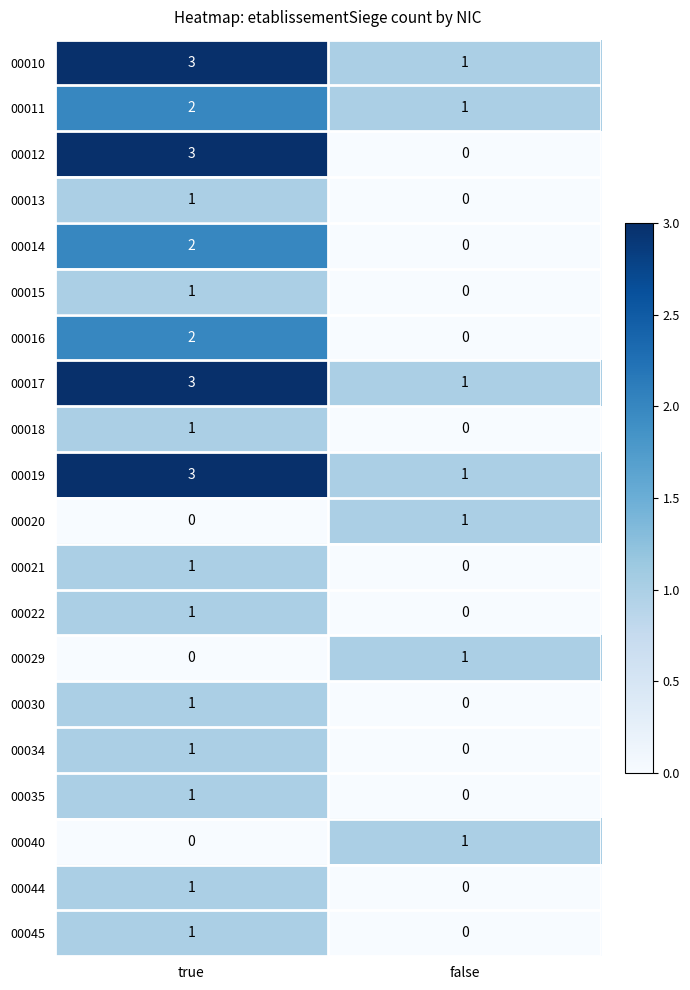

How many positive values does the 00014 series have?

1